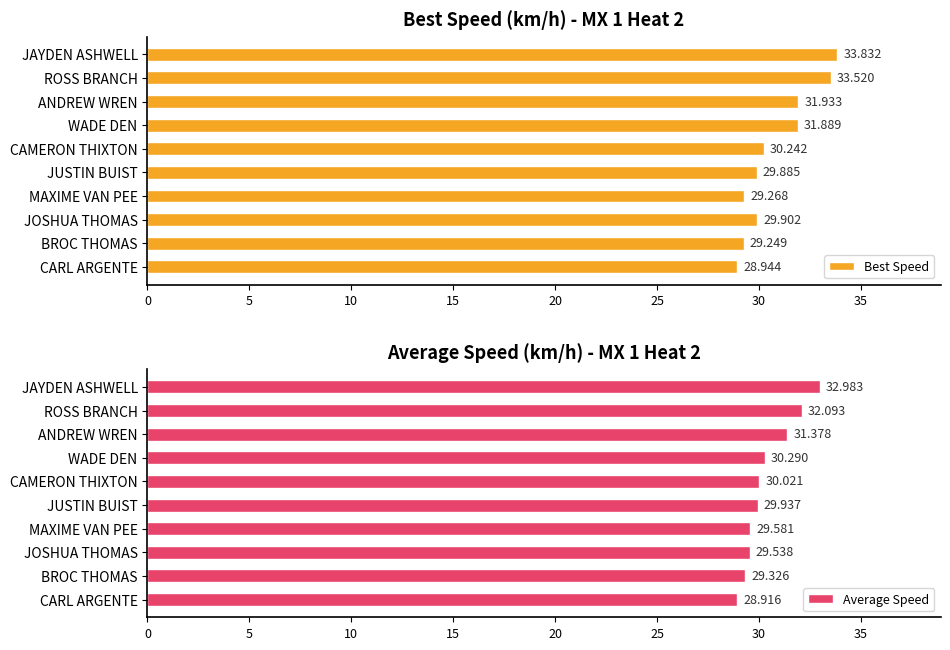

What is the sum of all Best Speed values?

308.7